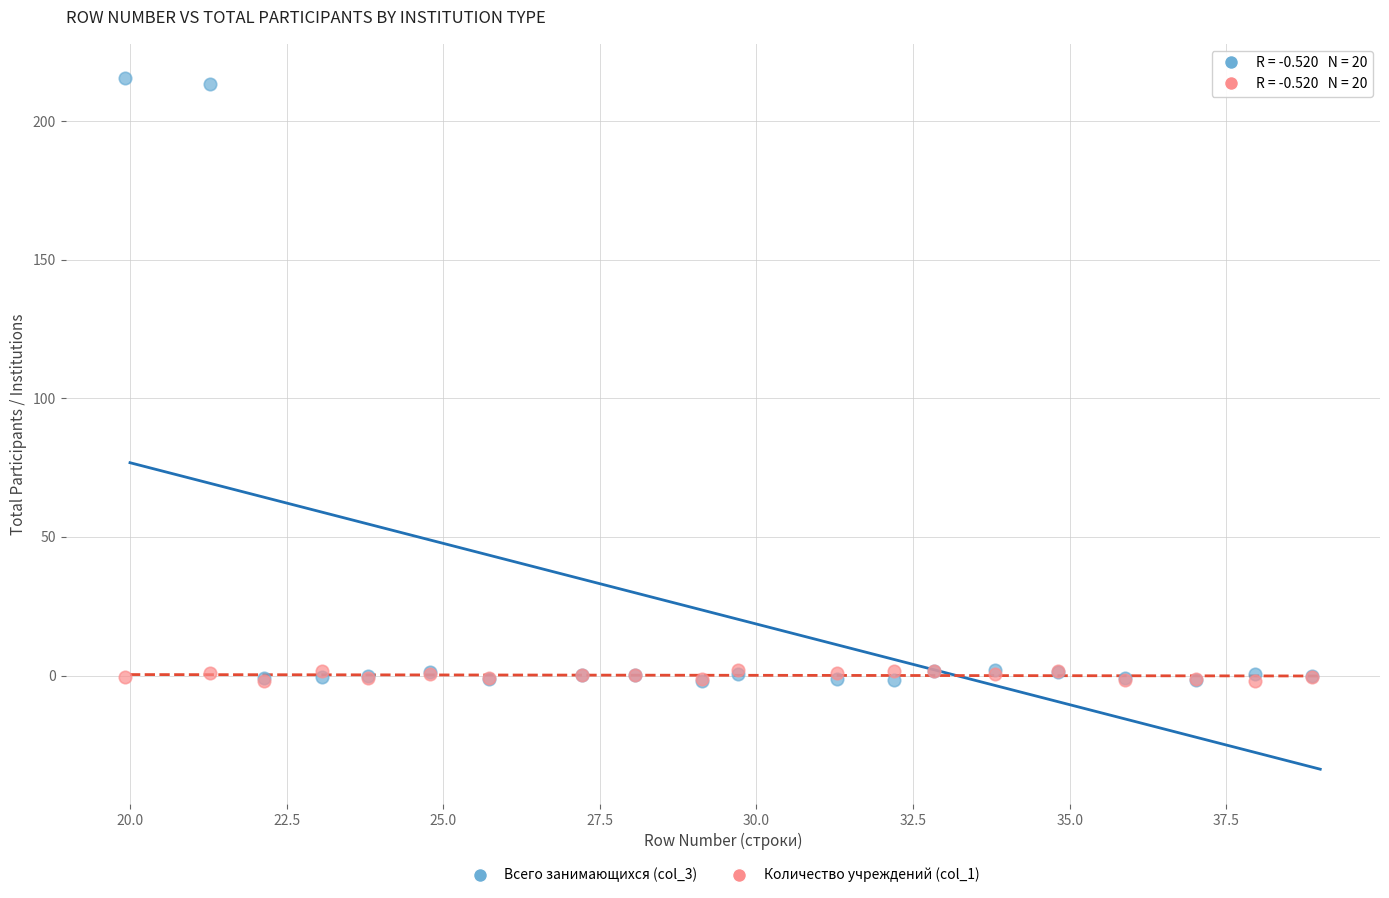

Which series reaches the maximum Y coordinate?

Всего занимающихся (col_3)